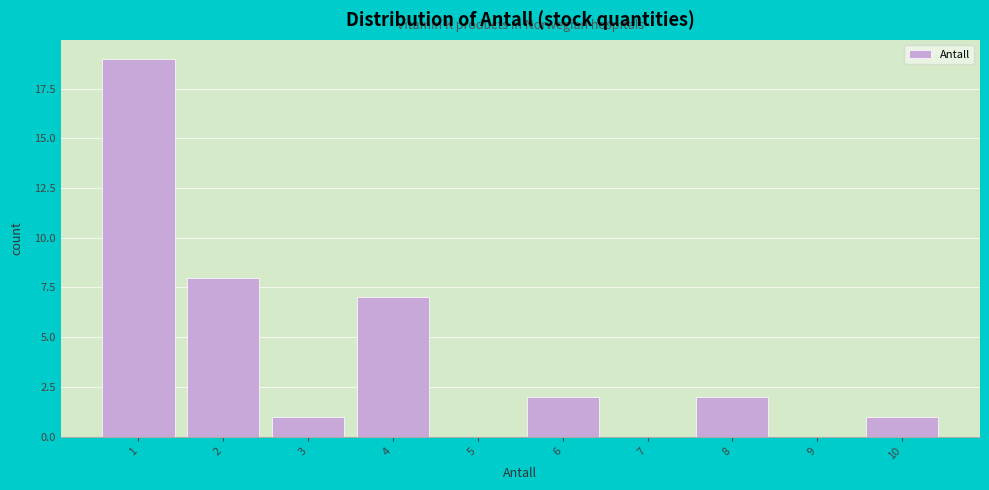

How tall is the bar that spans 2.5 to 3.5 on the x-axis? The values are not printed on the chart, so give them approximately, as read against the axis.

1